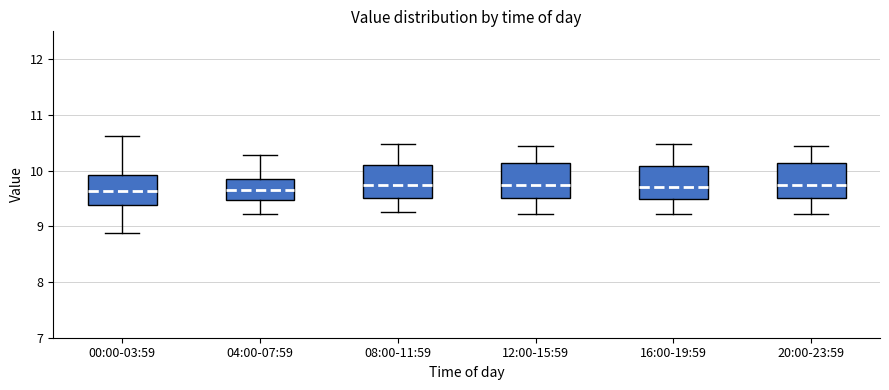

Where does the lower whisker of the box for 12:00-15:59 end on the y-axis? The values are not printed on the chart, so give them approximately, as read against the axis.

9.2